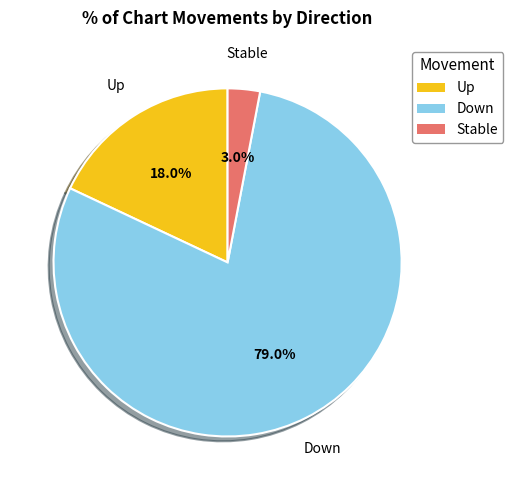

Is there a majority slice in this chart?

Yes